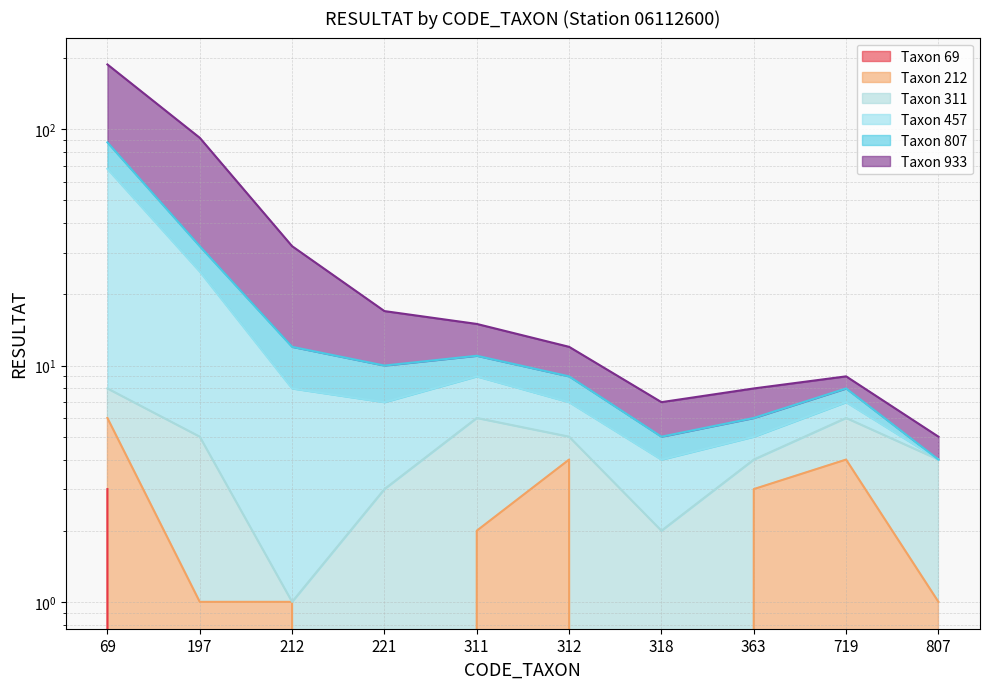

True or false: Taxon 807 and Taxon 69 intersect in this chart.

False